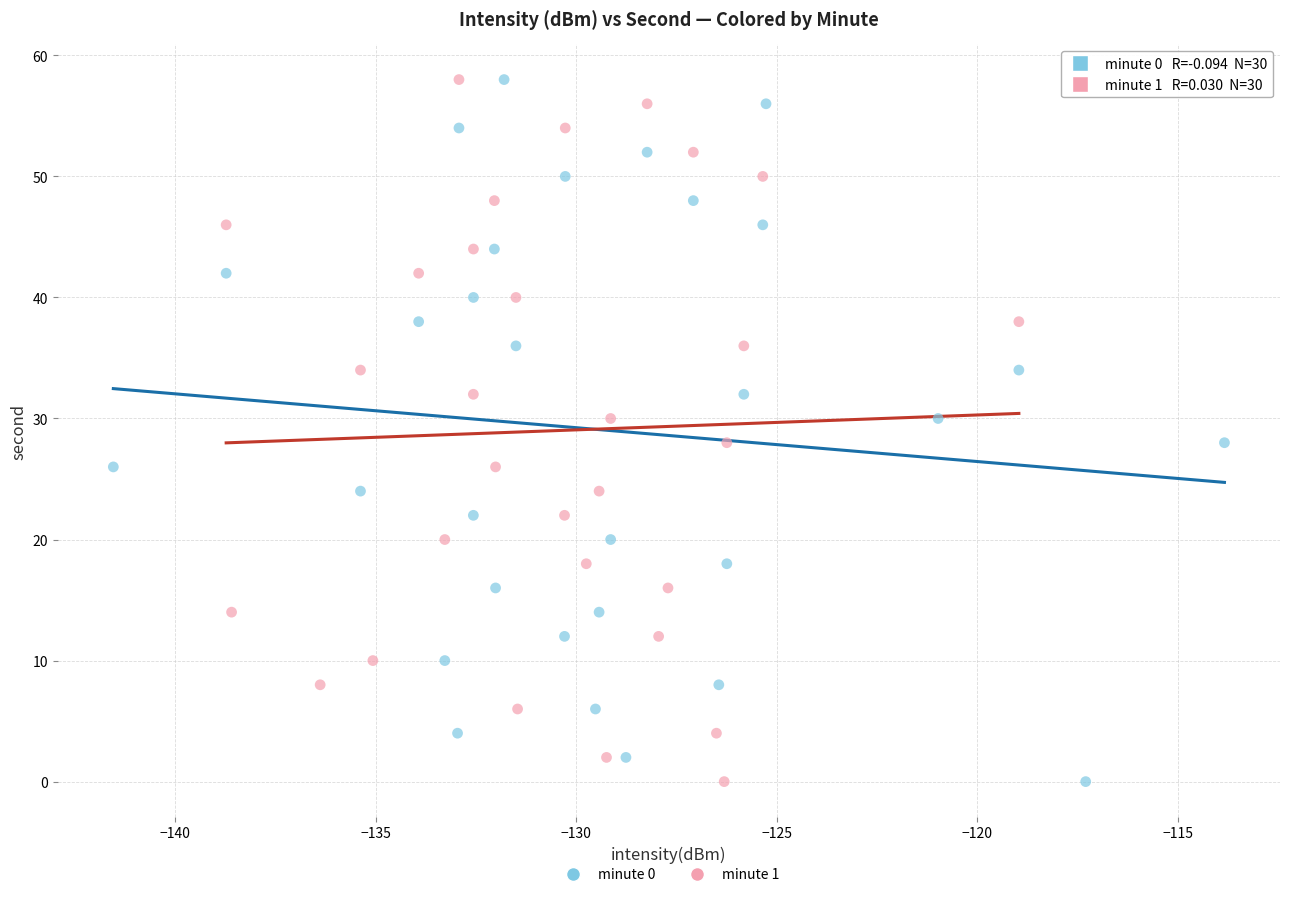

What are all the series names shown in the legend?

minute 0, minute 1